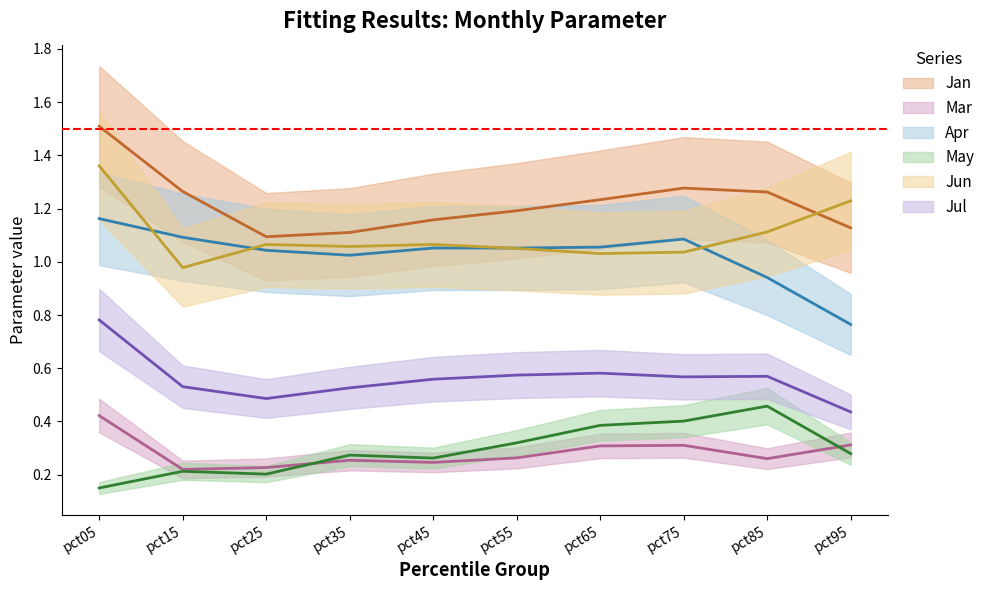

Is it true that Mar equals 0.3 at pct85?

True